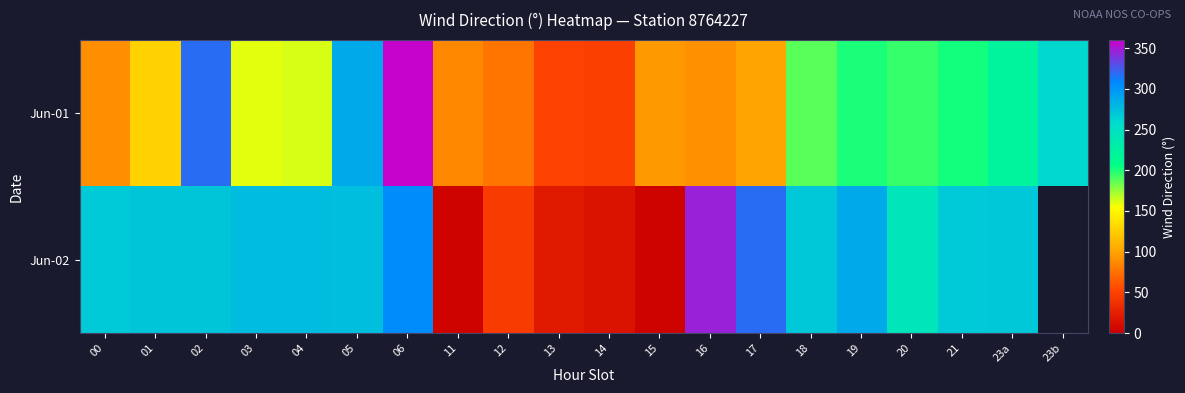

At which category is the sum across all series the highest?

06